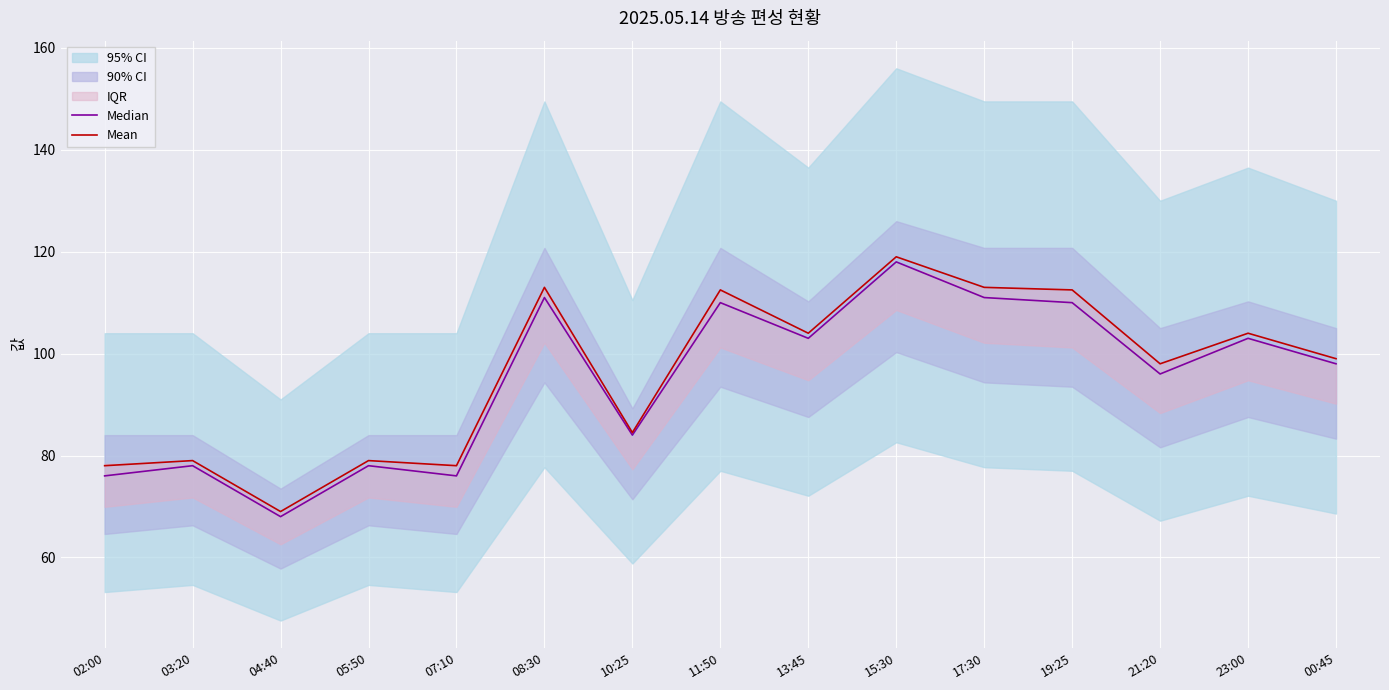

Does the chart display data point markers on the line(s)?

No